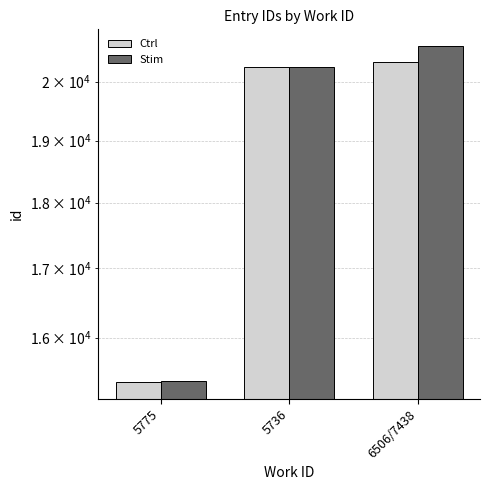

What is the approximate value of Stim at 5736?

20262